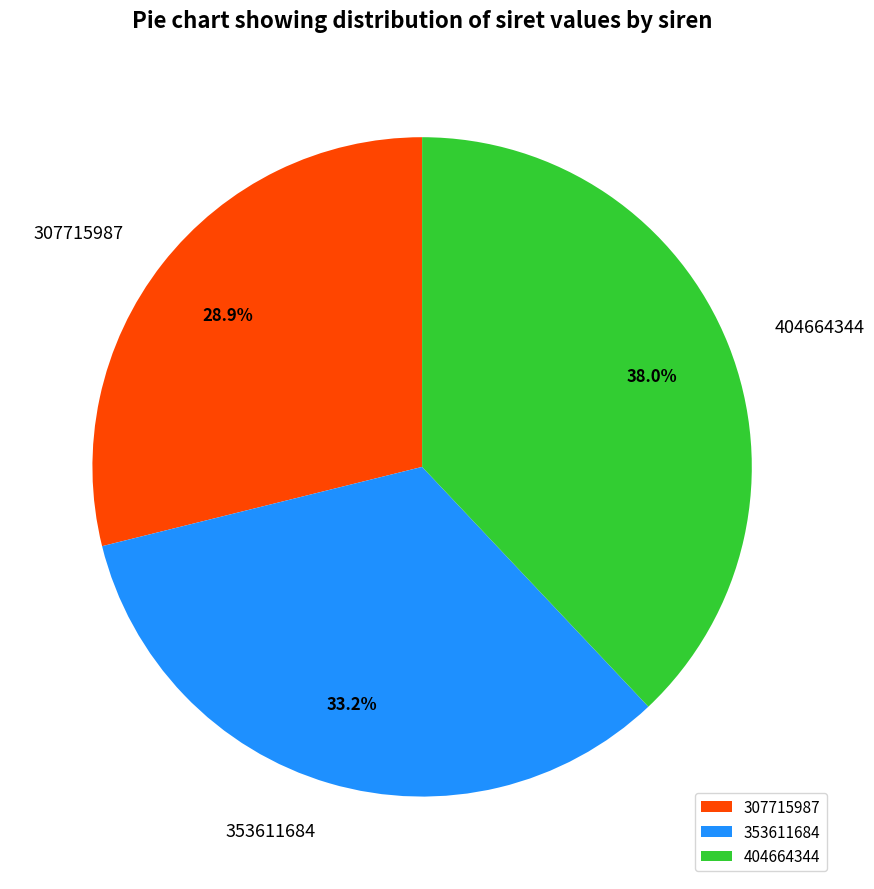

To the nearest percent, what portion does 307715987 represent?

29%